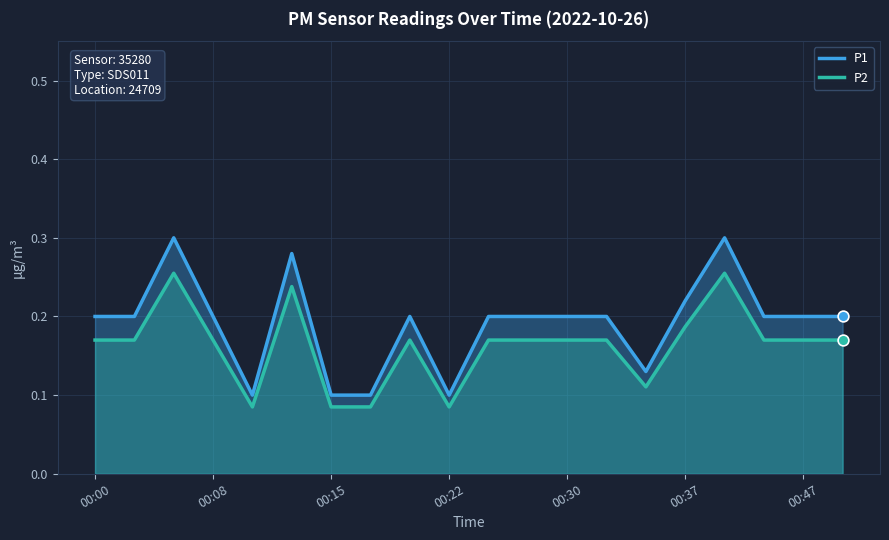

Which series contains the lowest Y value?

P2